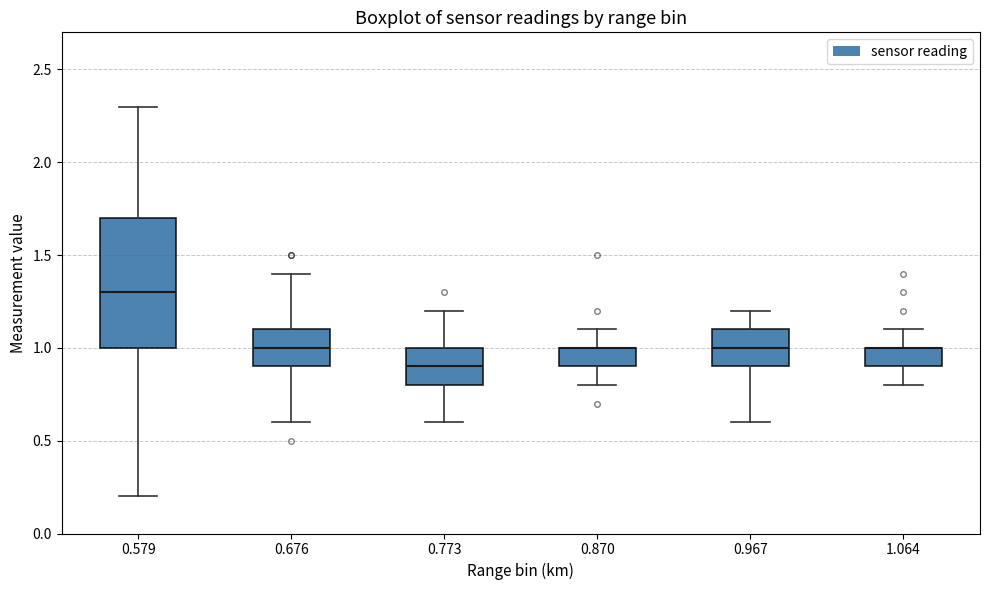

Which box is the tallest, from its lower edge to its upper edge?

0.579